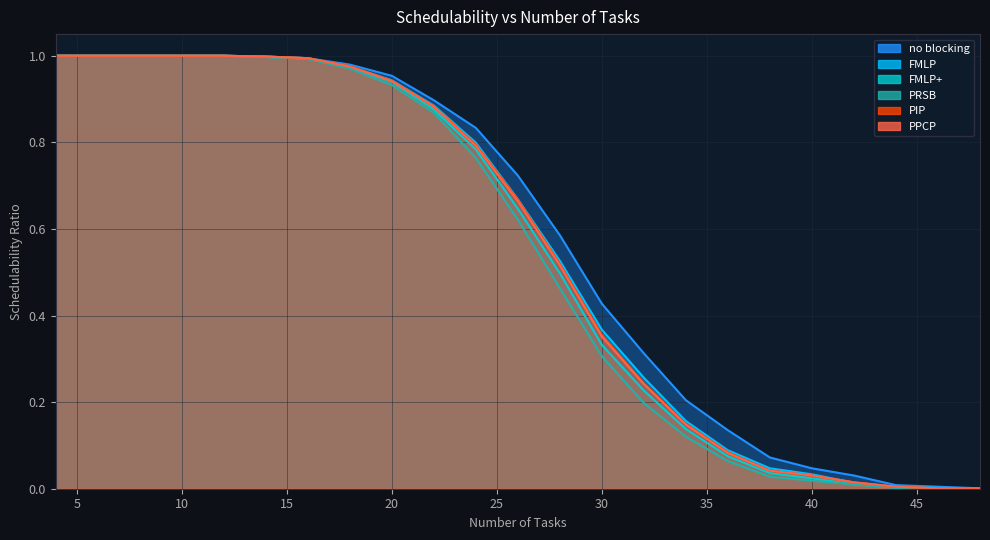

Is it true that PRSB equals 0.6 at 18?

False